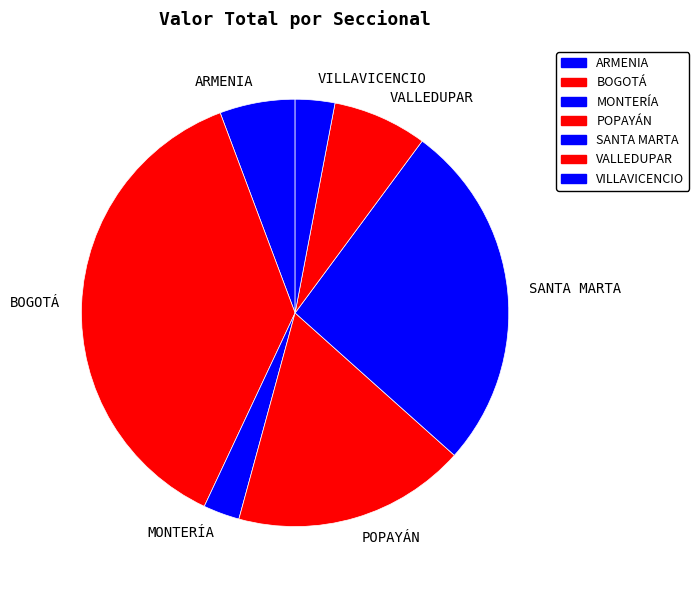

True or false: POPAYÁN accounts for 5% of the total.

False